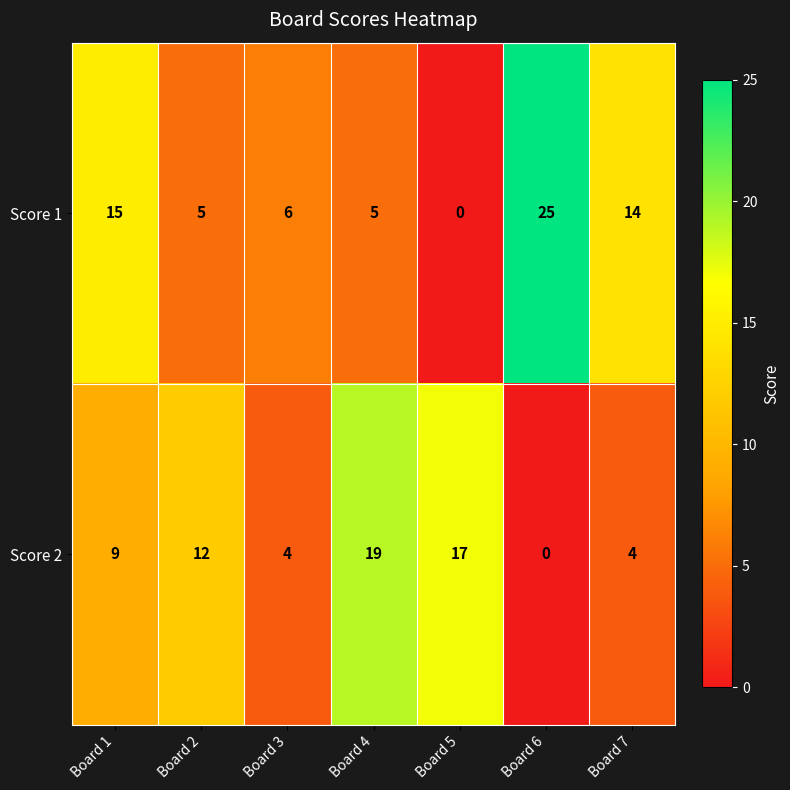

Is it true that Score 1 equals 6 at Board 3?

True